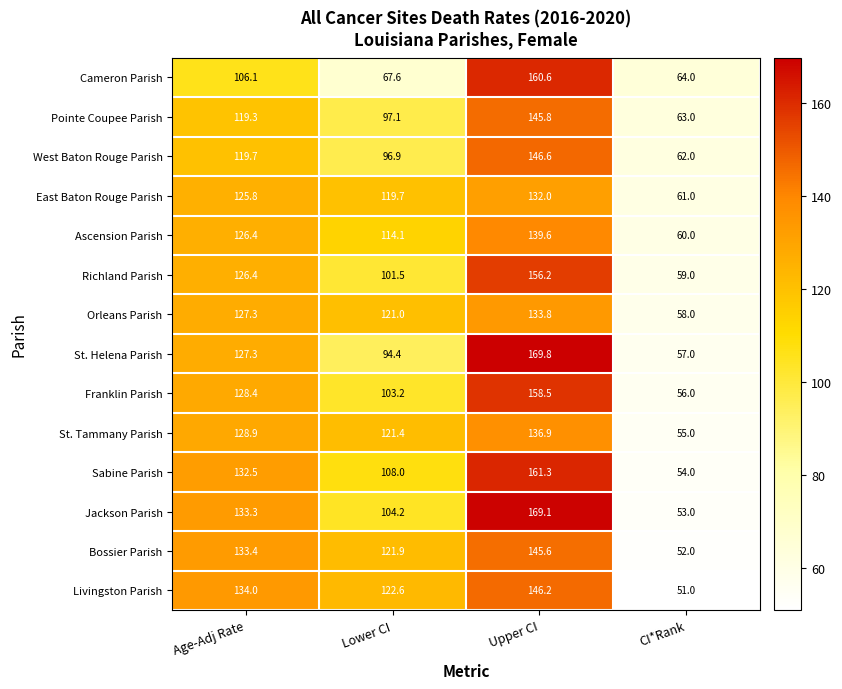

Which series changed the most between Age-Adj Rate and CI*Rank?

Livingston Parish